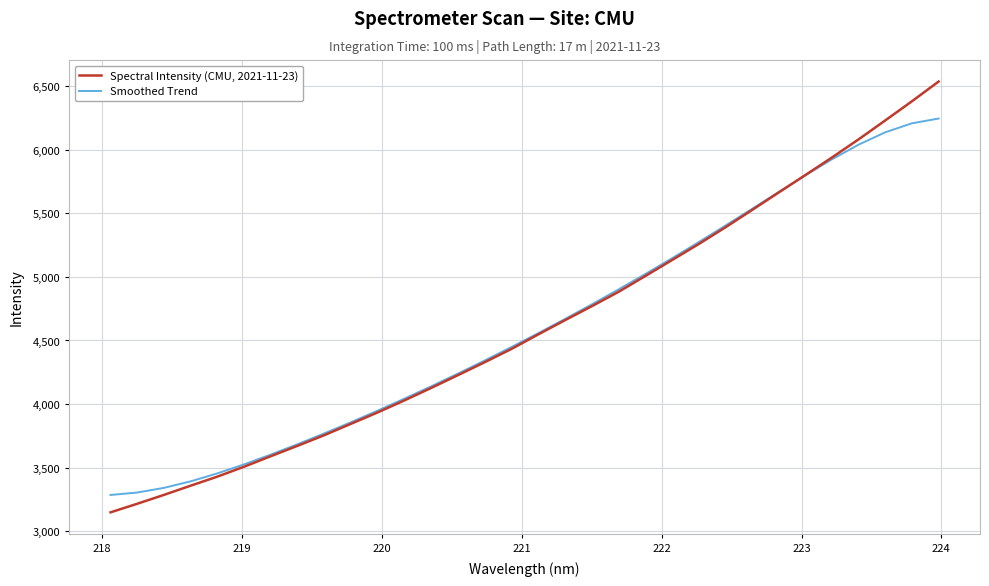

What is the maximum value shown in the chart?

6535.2